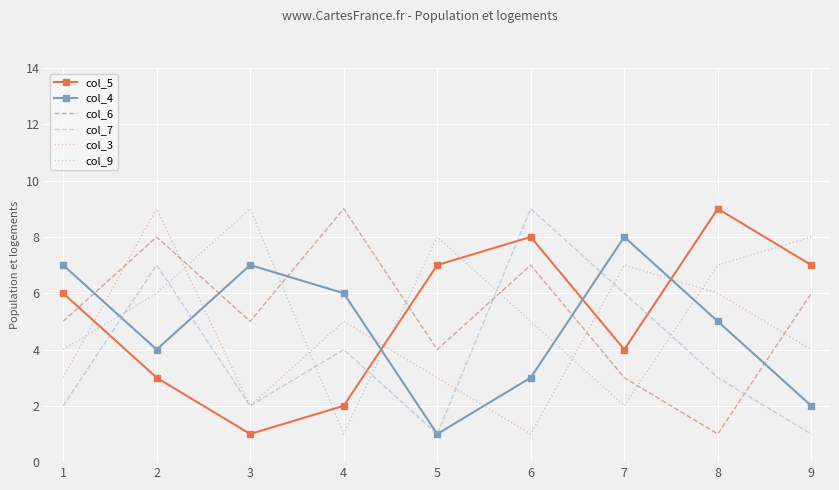

True or false: col_5 has a value of 6 at 8.

False